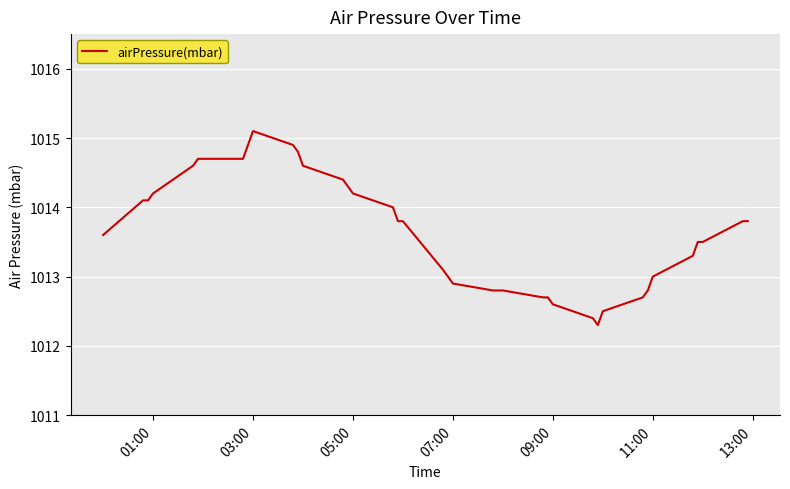

What is the difference between the maximum and minimum values?

2.8